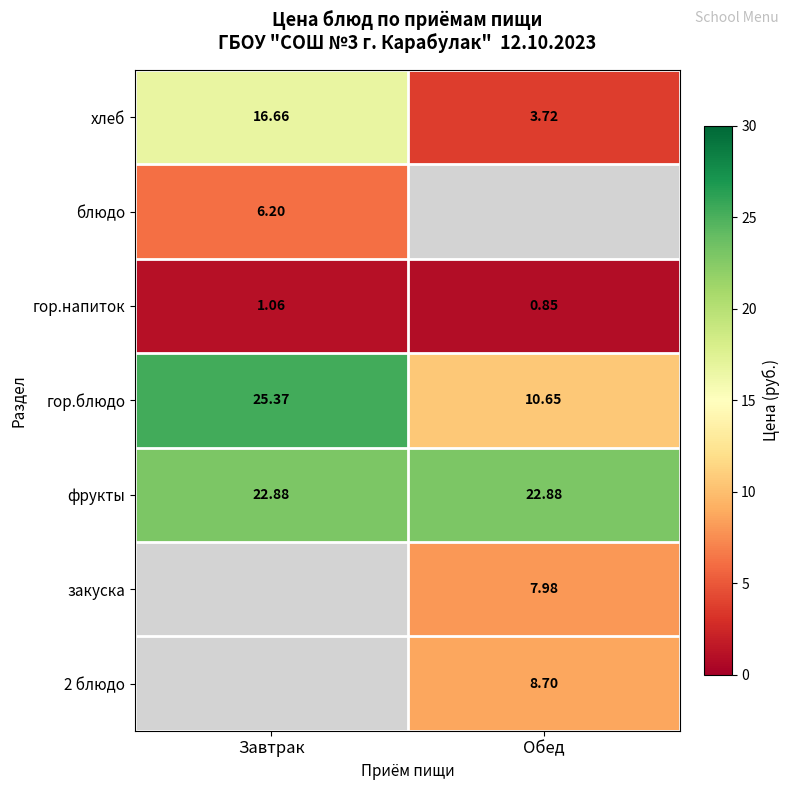

At which label does гор.напиток first exceed 1?

Завтрак